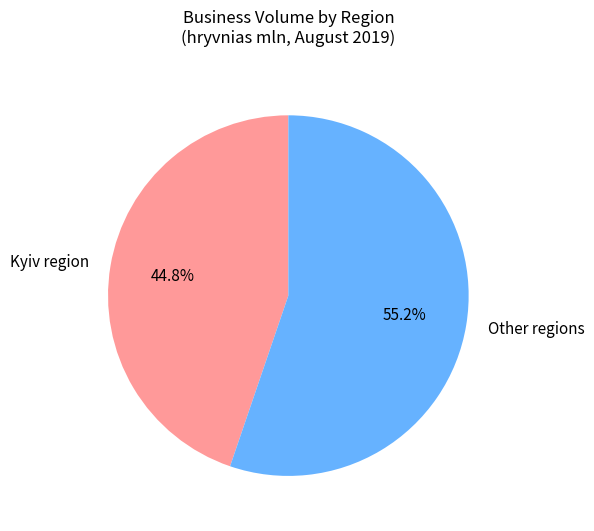

What percentage do Other regions and Kyiv region together represent?

100.0%